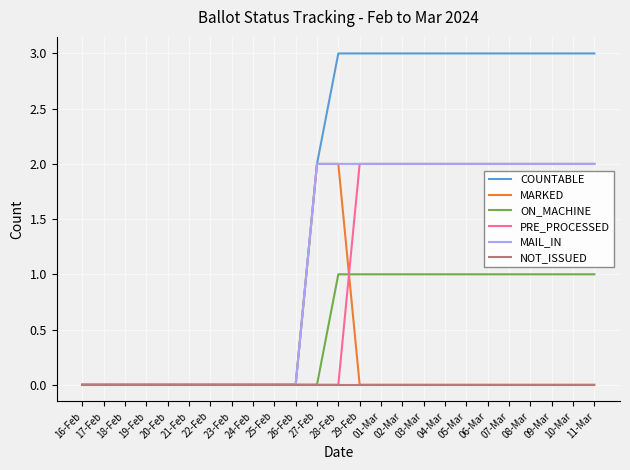

What are all the series names shown in the legend?

COUNTABLE, MARKED, ON_MACHINE, PRE_PROCESSED, MAIL_IN, NOT_ISSUED